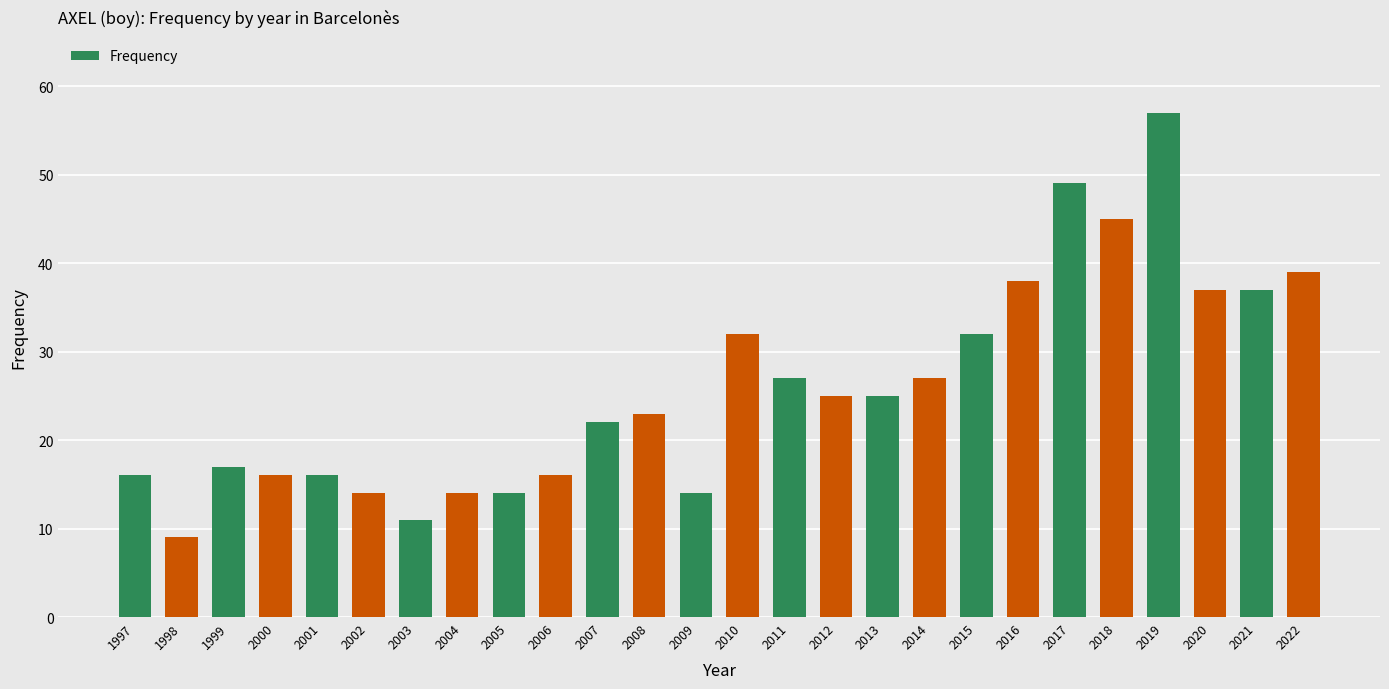

What is the sum of all values?

672